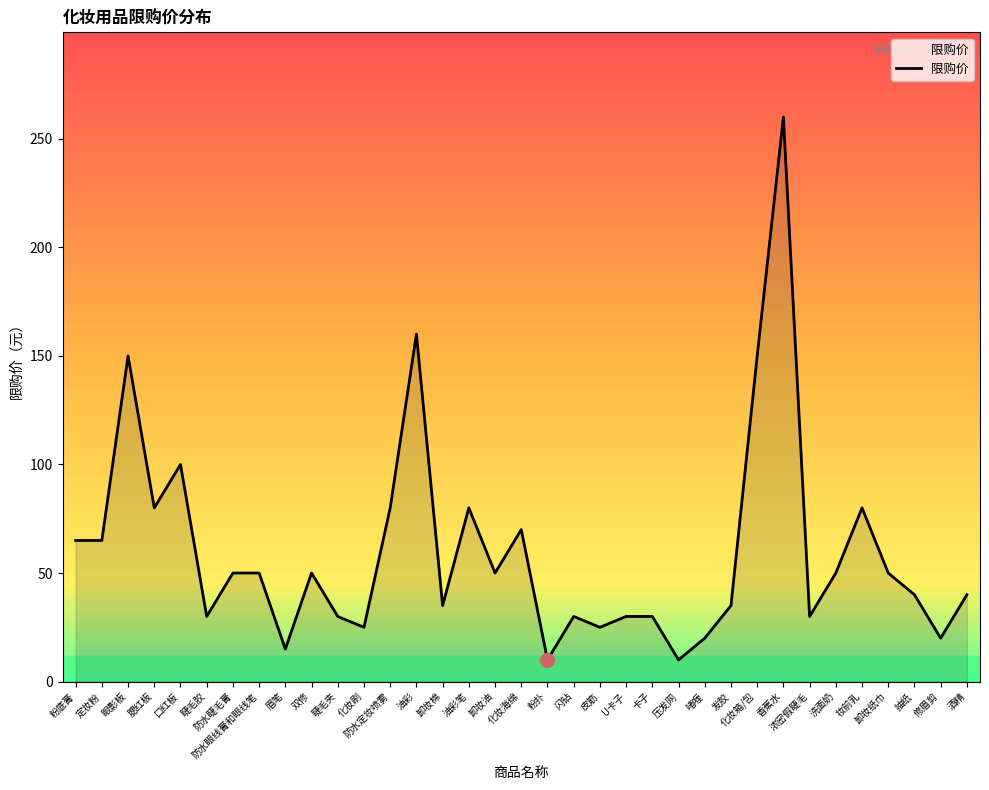

Count the number of data series in this chart.

1